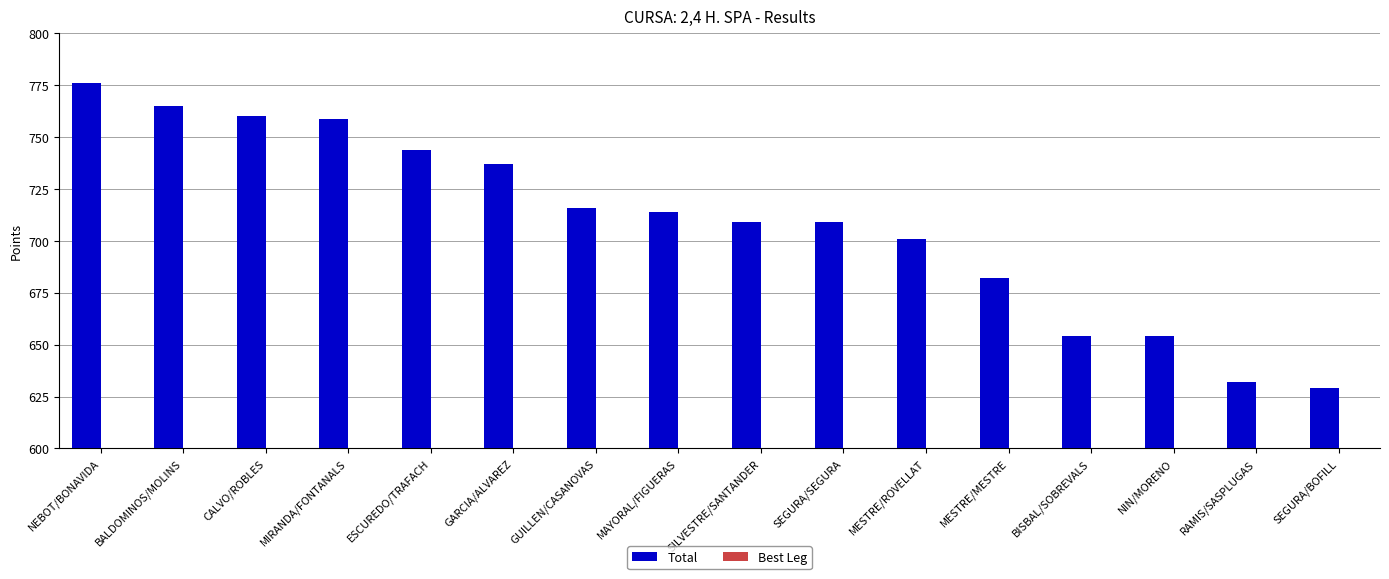

What are all the series names shown in the legend?

Total, Best Leg